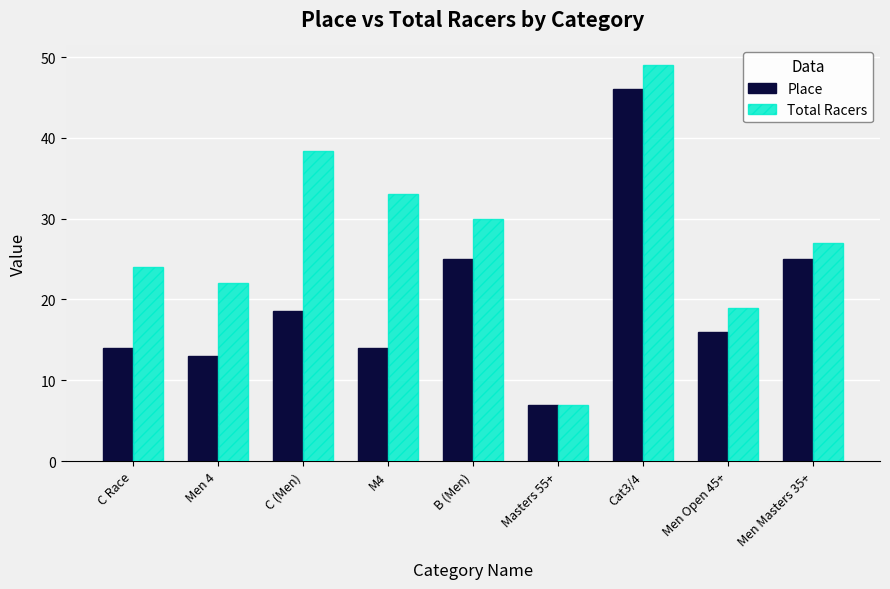

What is the maximum value for Total Racers?

49.0